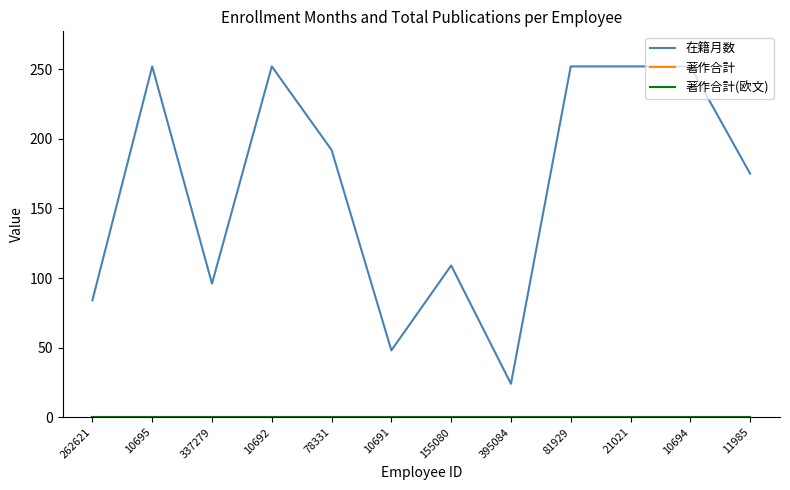

Does the chart display data point markers on the line(s)?

No